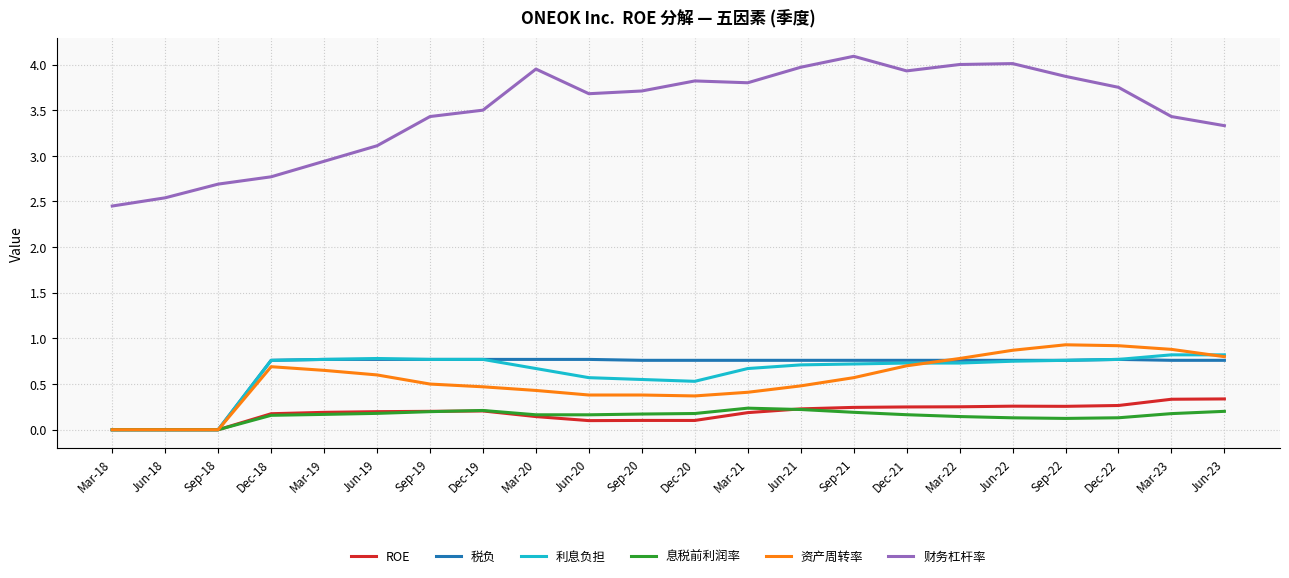

Does the chart display data point markers on the line(s)?

No